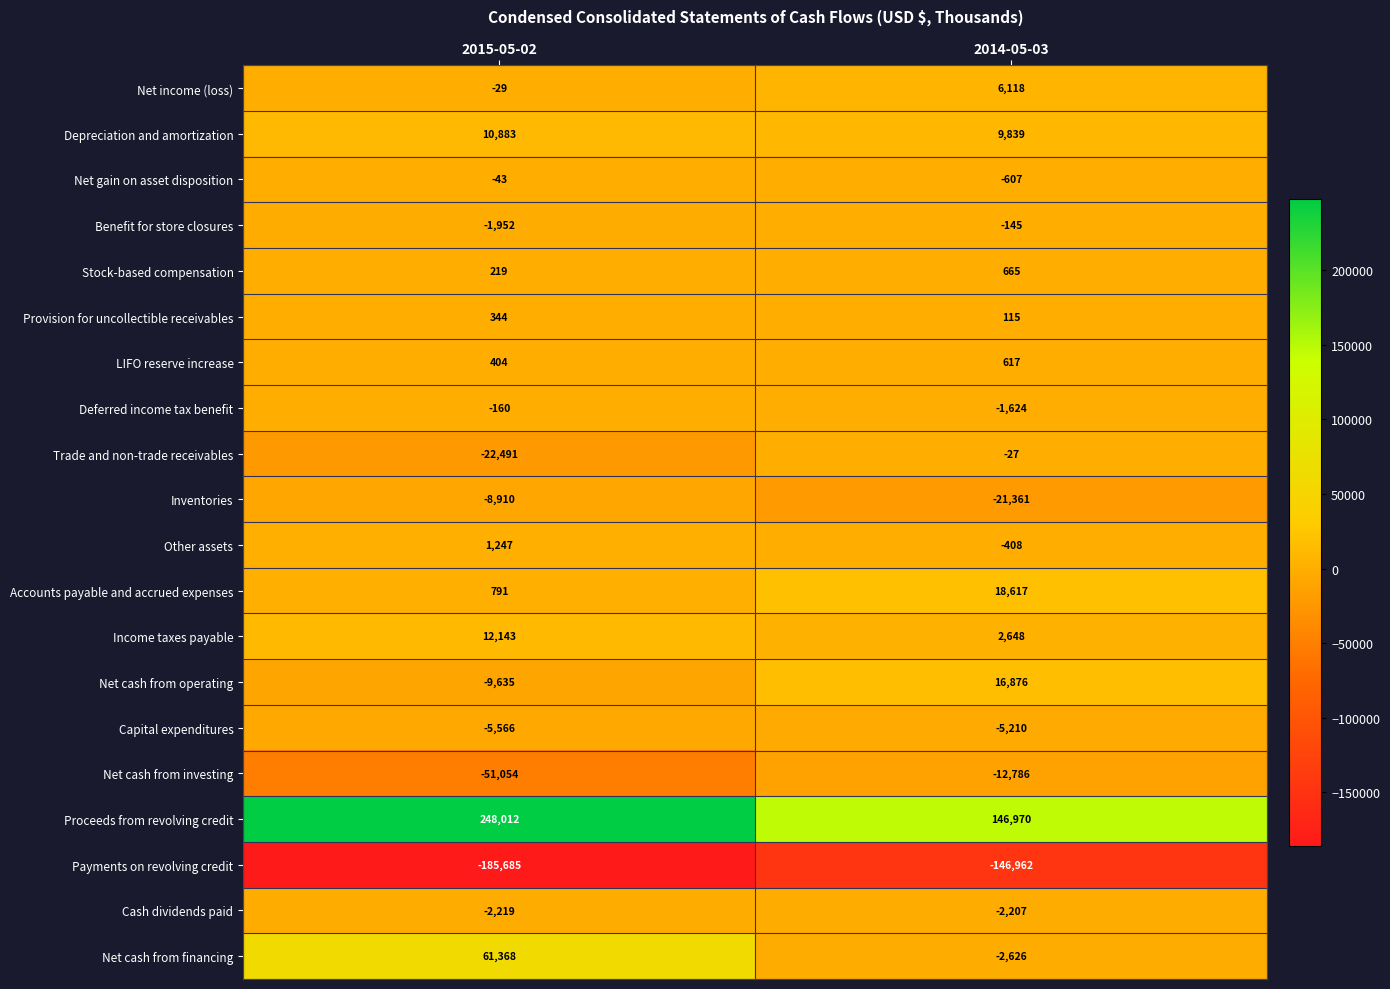

True or false: Net cash from operating has a value of 16876 at 2014-05-03.

True